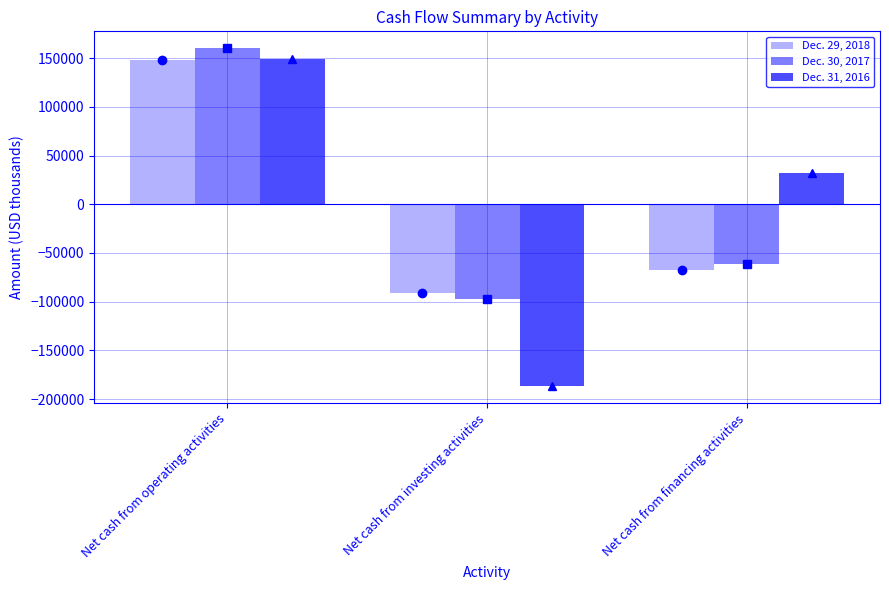

How many values in the Dec. 29, 2018 series are below -67534?

1